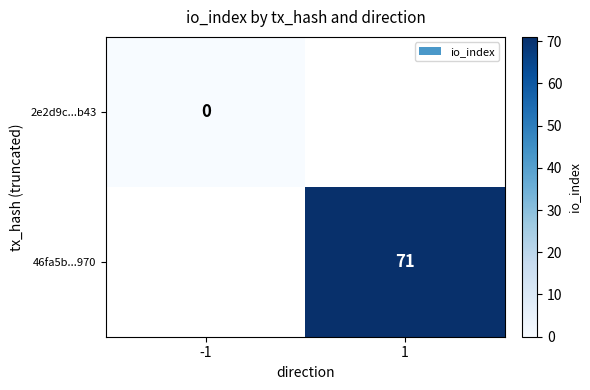

Is the value of 2e2d9c...b43 at -1 greater than the value of 46fa5b...970 at 1?

No